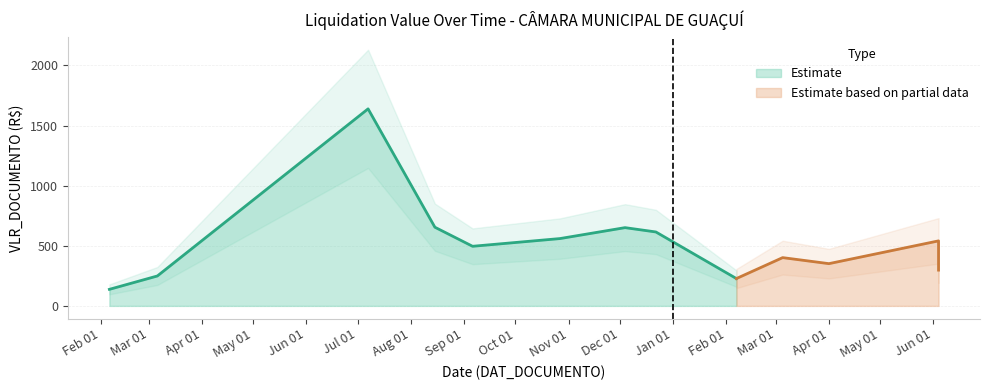

At which category does the data reach its first local valley?

2023-09-06